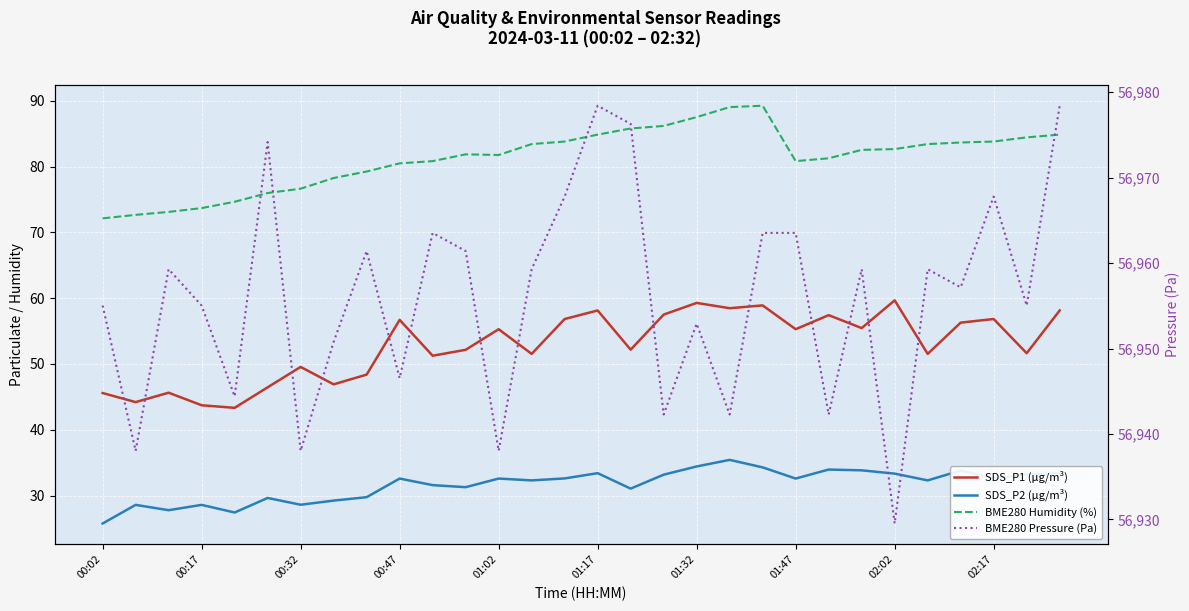

At how many categories does at least one series exceed 7827?

30